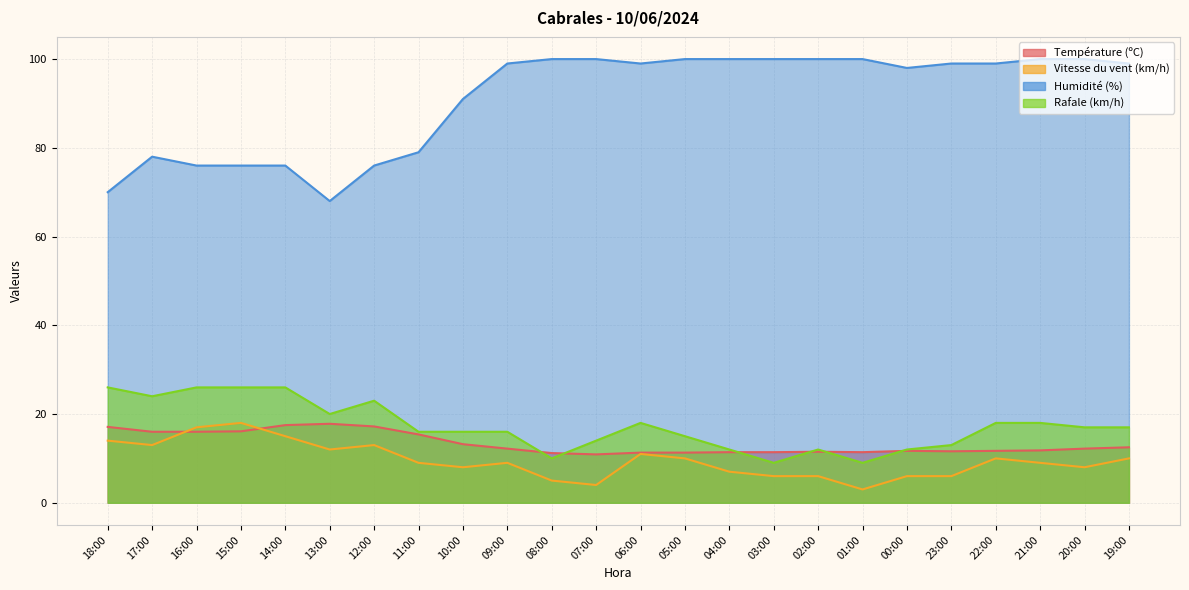

Reading left to right, transcribe all the data shown in this chart.

Température (ºC): 18:00=17.1	17:00=16.0	16:00=16.0	15:00=16.1	14:00=17.5	13:00=17.8	12:00=17.2	11:00=15.4	10:00=13.2	09:00=12.2	08:00=11.2	07:00=10.9	06:00=11.3	05:00=11.3	04:00=11.4	03:00=11.4	02:00=11.5	01:00=11.4	00:00=11.7	23:00=11.6	22:00=11.7	21:00=11.8	20:00=12.2	19:00=12.5
Vitesse du vent (km/h): 18:00=14.0	17:00=13.0	16:00=17.0	15:00=18.0	14:00=15.0	13:00=12.0	12:00=13.0	11:00=9.0	10:00=8.0	09:00=9.0	08:00=5.0	07:00=4.0	06:00=11.0	05:00=10.0	04:00=7.0	03:00=6.0	02:00=6.0	01:00=3.0	00:00=6.0	23:00=6.0	22:00=10.0	21:00=9.0	20:00=8.0	19:00=10.0
Humidité (%): 18:00=70.0	17:00=78.0	16:00=76.0	15:00=76.0	14:00=76.0	13:00=68.0	12:00=76.0	11:00=79.0	10:00=91.0	09:00=99.0	08:00=100.0	07:00=100.0	06:00=99.0	05:00=100.0	04:00=100.0	03:00=100.0	02:00=100.0	01:00=100.0	00:00=98.0	23:00=99.0	22:00=99.0	21:00=100.0	20:00=100.0	19:00=99.0
Rafale (km/h): 18:00=26.0	17:00=24.0	16:00=26.0	15:00=26.0	14:00=26.0	13:00=20.0	12:00=23.0	11:00=16.0	10:00=16.0	09:00=16.0	08:00=10.0	07:00=14.0	06:00=18.0	05:00=15.0	04:00=12.0	03:00=9.0	02:00=12.0	01:00=9.0	00:00=12.0	23:00=13.0	22:00=18.0	21:00=18.0	20:00=17.0	19:00=17.0